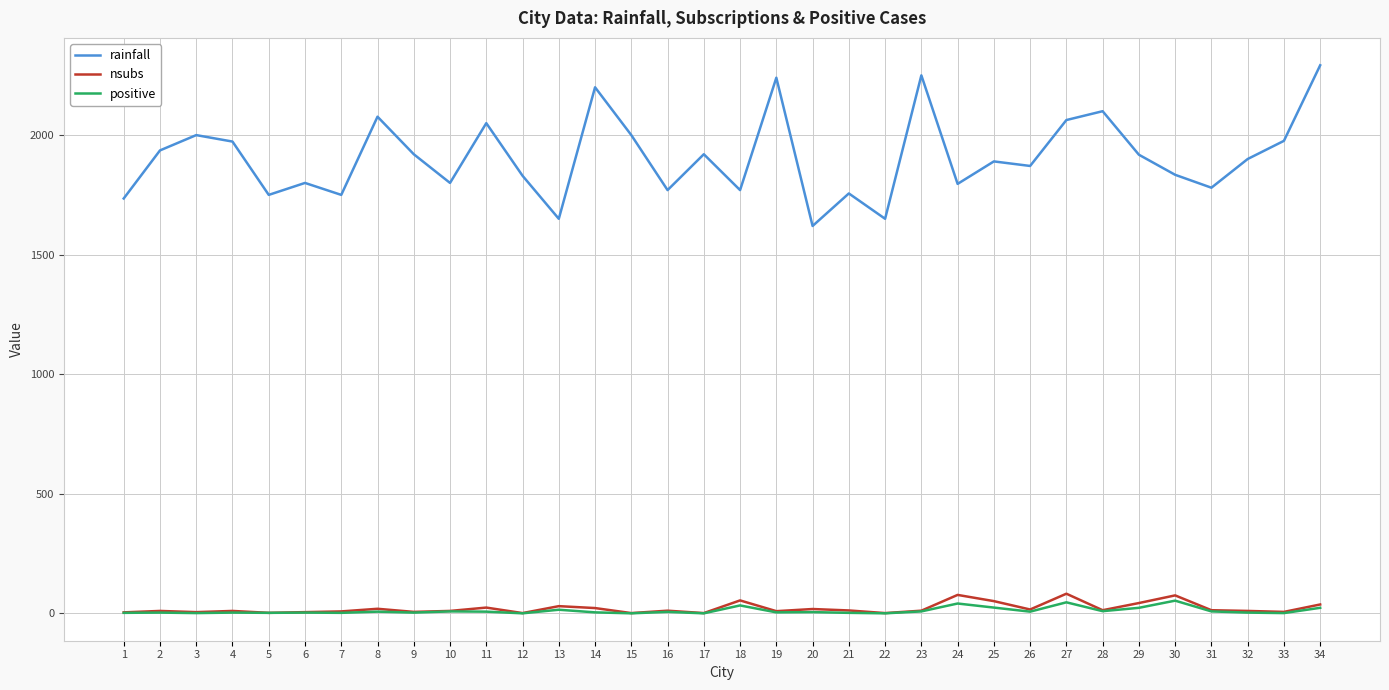

True or false: rainfall and nsubs intersect in this chart.

False